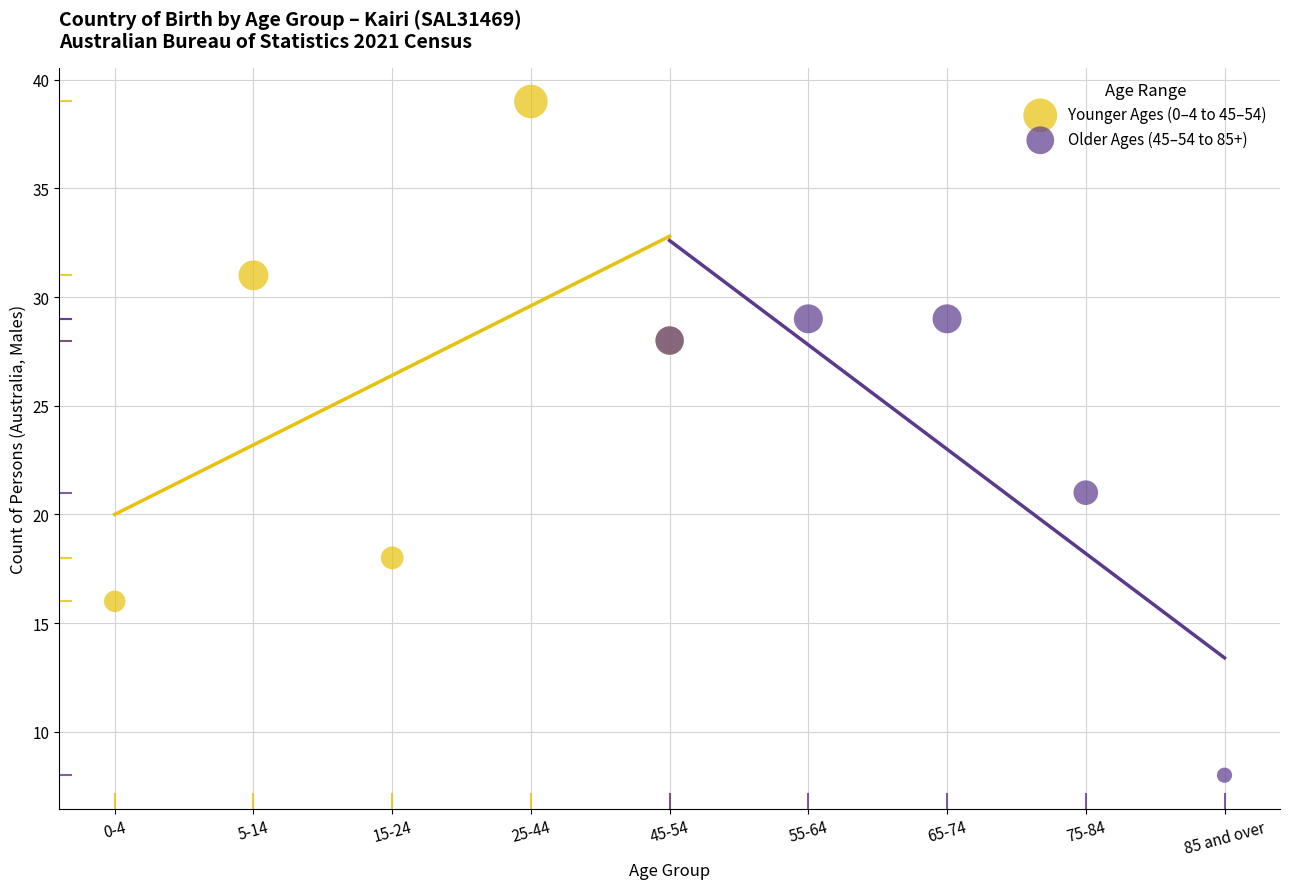

Which series reaches the minimum Y coordinate?

Older Ages (45–54 to 85+)